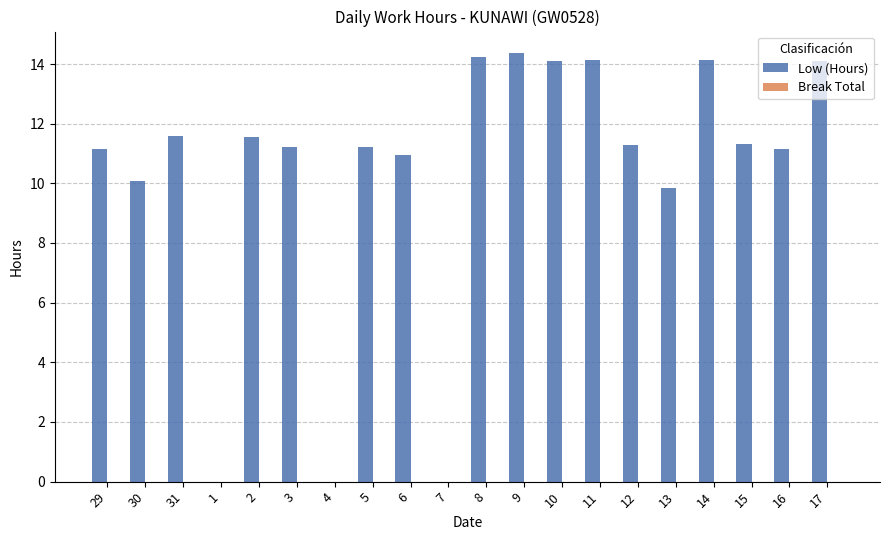

What is the change in value from 30 to 6?

+0.9